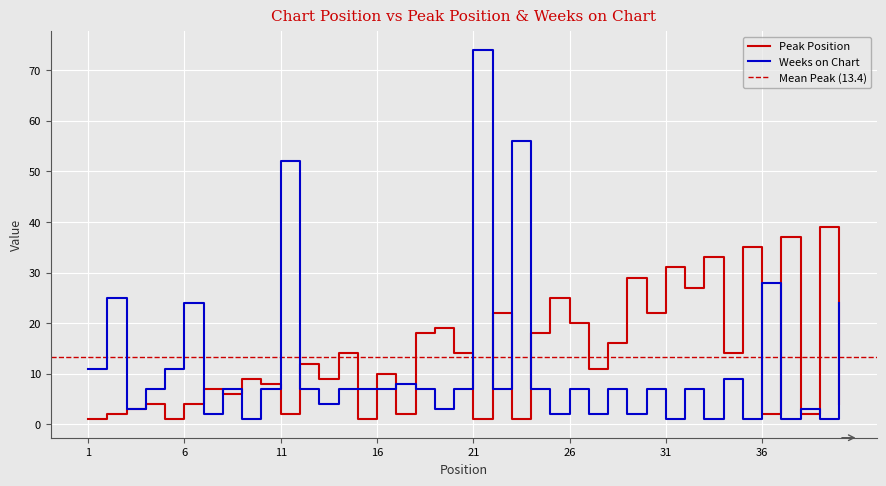

The Weeks on Chart series shows 7 at 22. True or false?

True